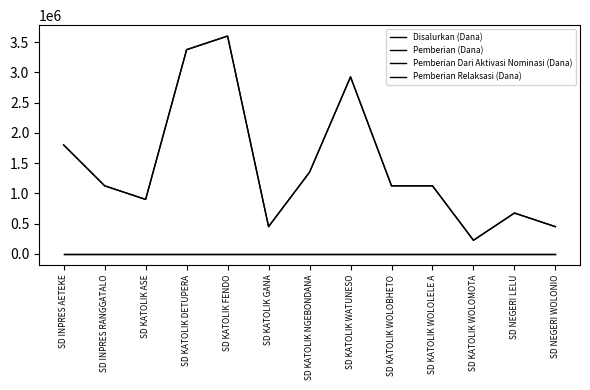

Is this an area chart (filled region under the line)?

No